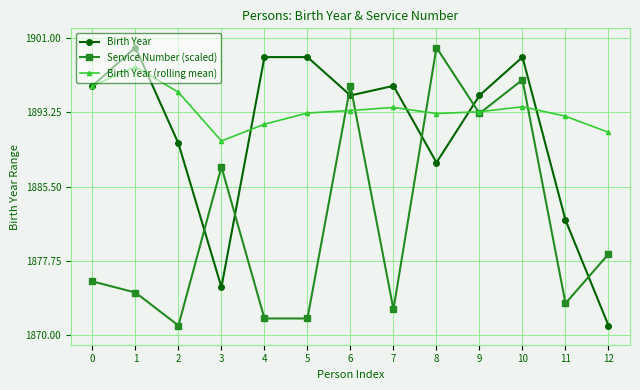

Which series has the largest total across all categories?

Birth Year (rolling mean)